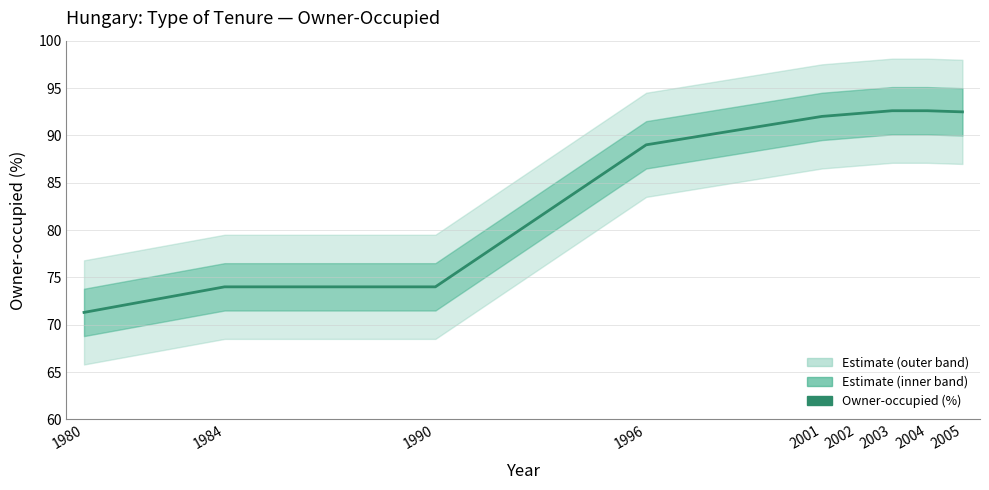

True or false: the data shows 92.3 at 2002.

True